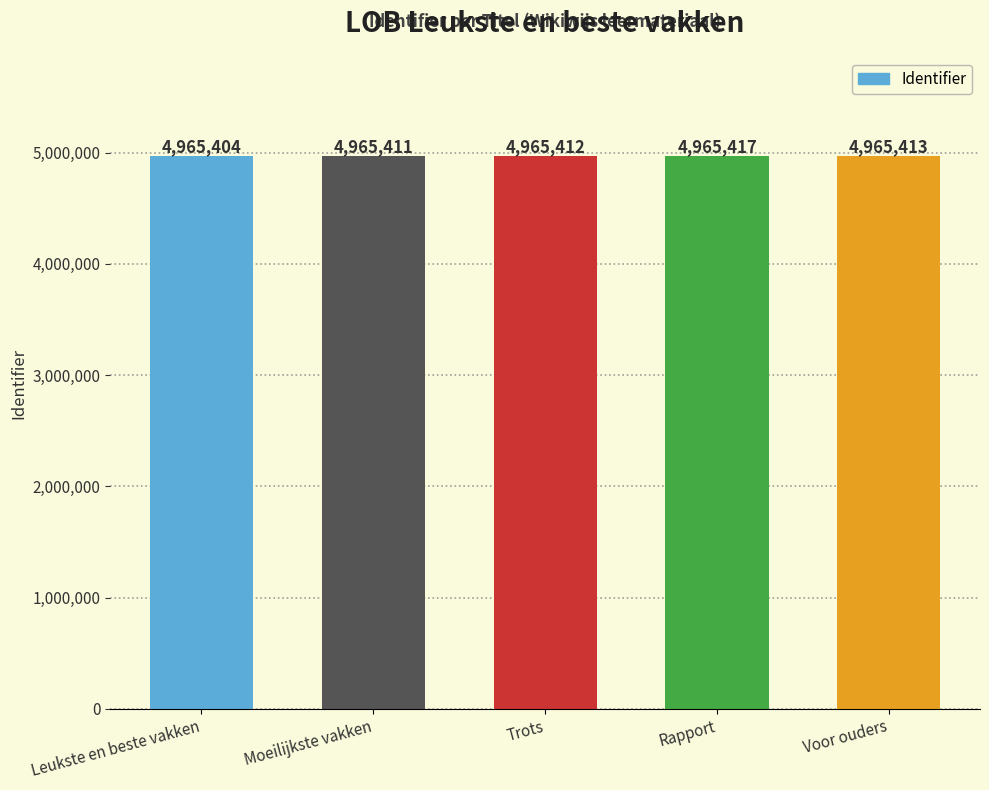

True or false: the data shows 1373267 at Rapport.

False